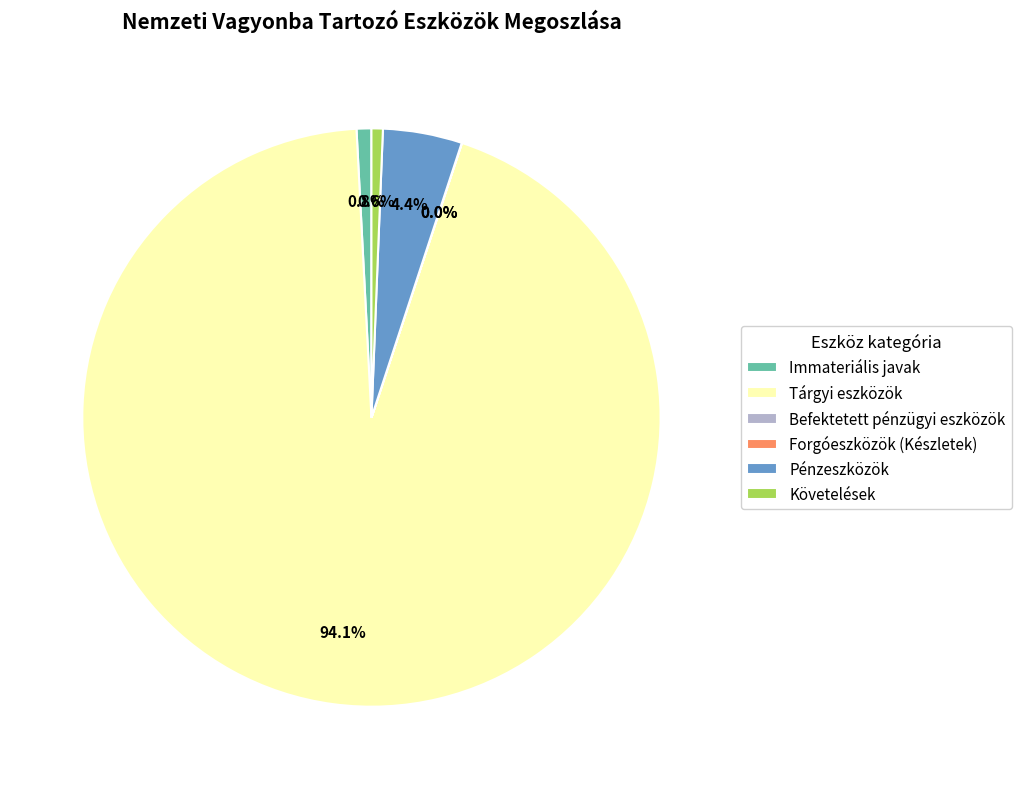

What percentage is the Tárgyi eszközök slice, to the nearest percent?

94%